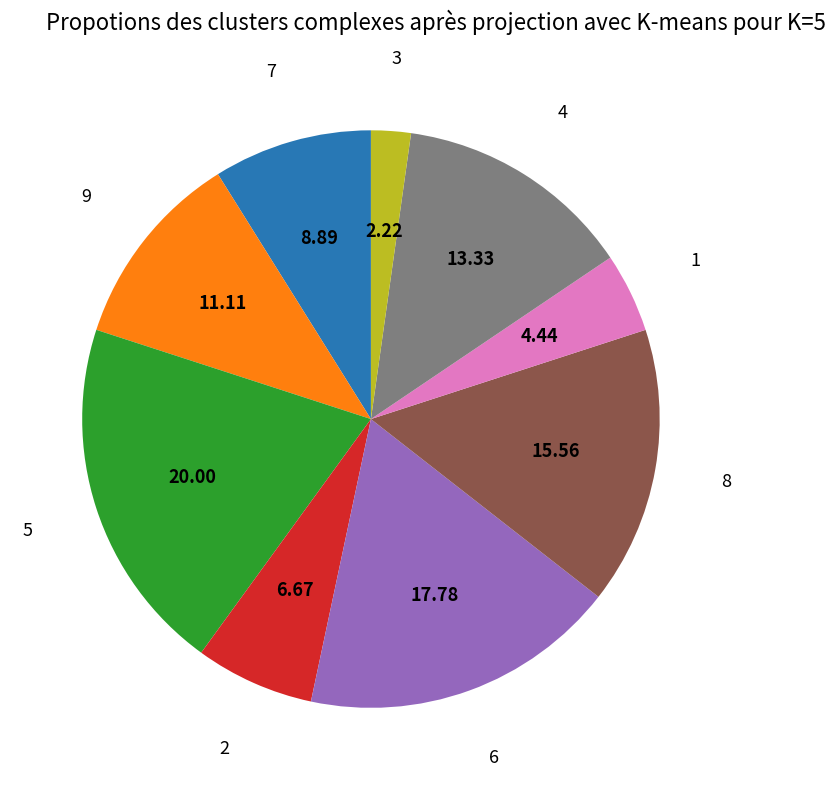

Is there a majority slice in this chart?

No